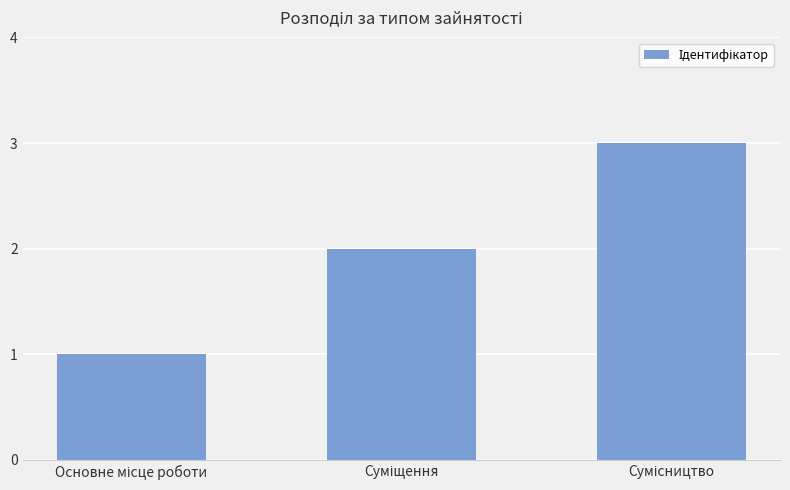

What is the sum of all values?

6